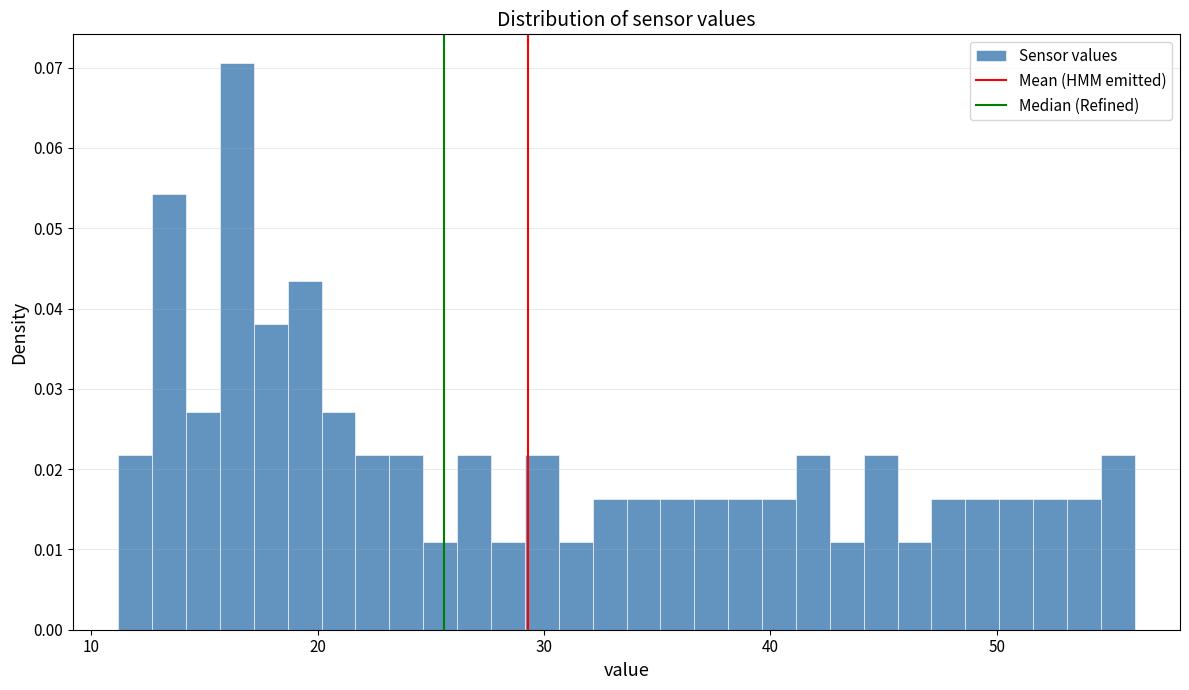

Read against the x-axis, roughly where is the centre of the tallest bar?

16